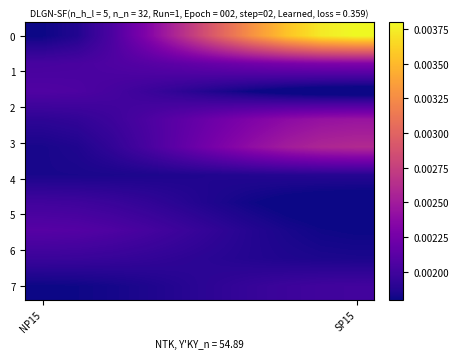

Count the number of categories in the chart.

10